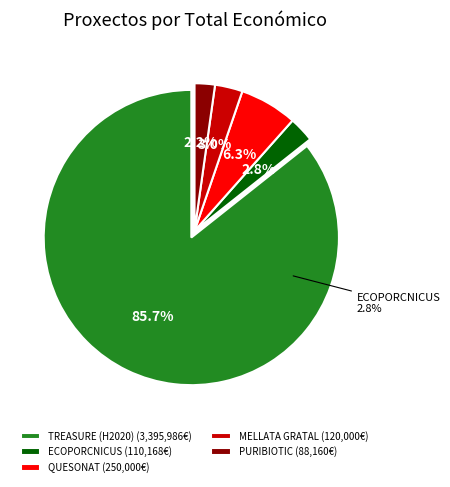

Rank the categories by value from lowest to highest.

PURIBIOTIC, ECOPORCNICUS, MELLATA GRATAL, QUESONAT, TREASURE (H2020)